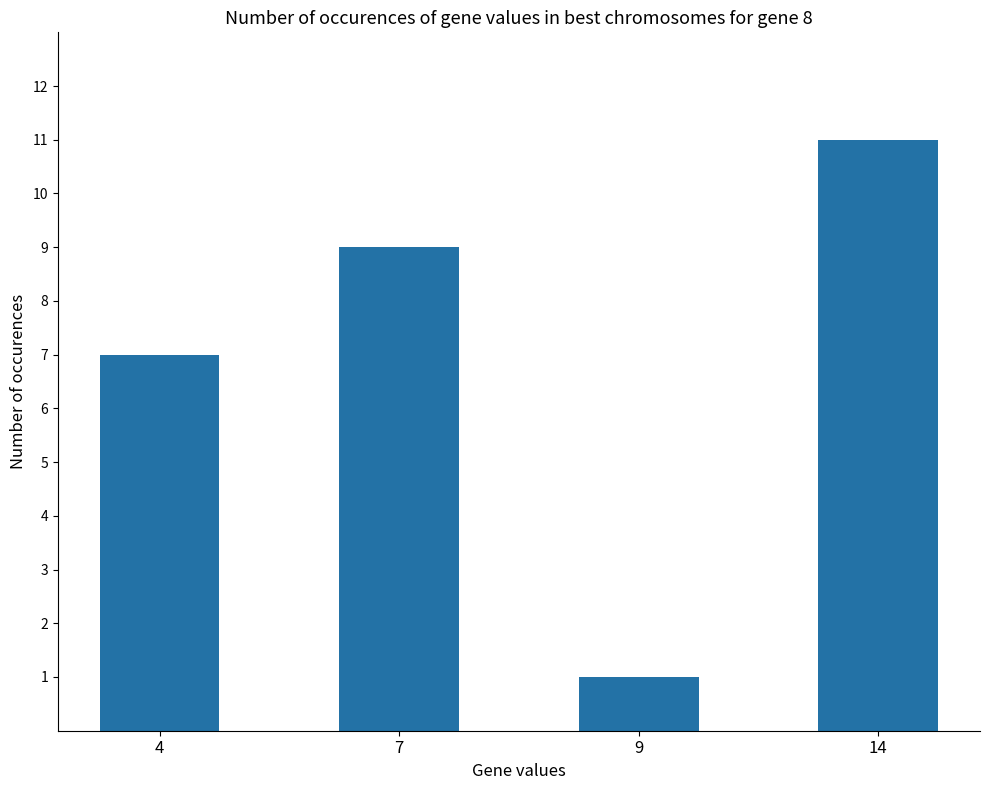

What is the average value?

7